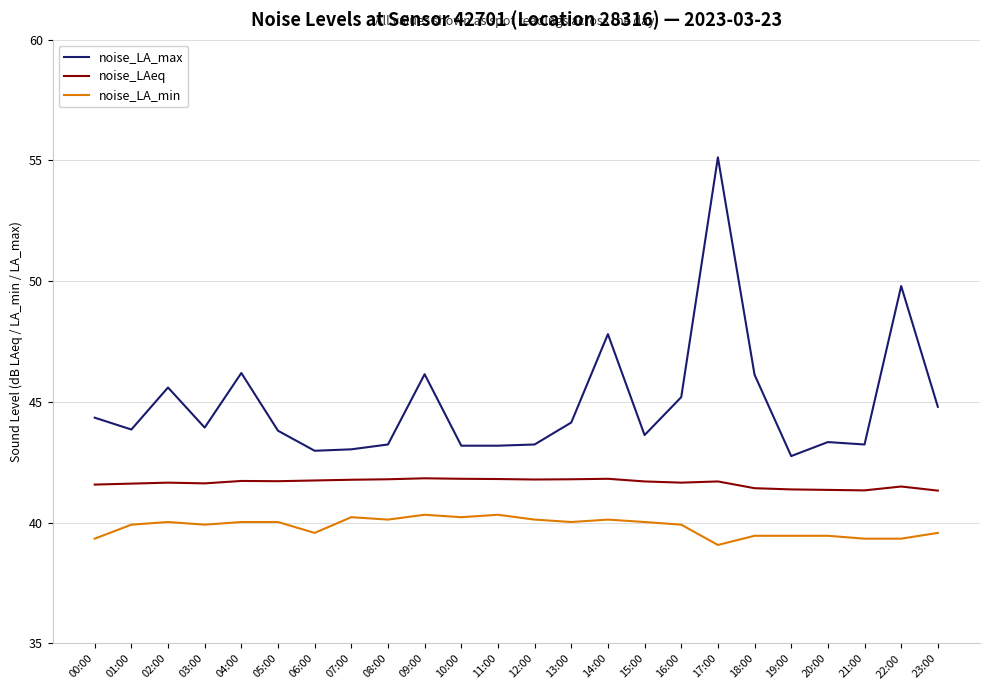

True or false: noise_LA_min and noise_LA_max intersect in this chart.

False